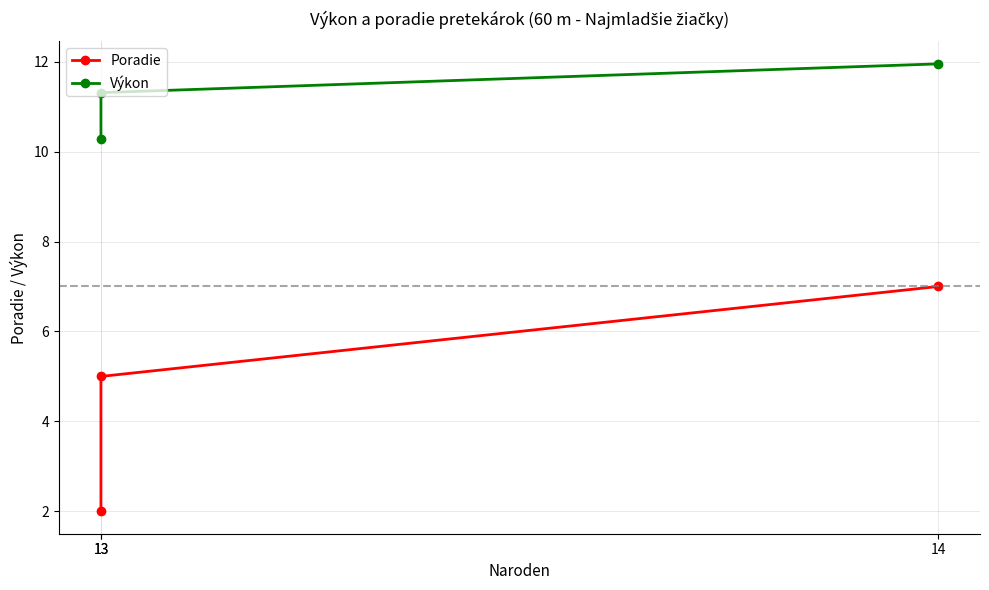

Is it true that Poradie equals 0.5 at 13?

False